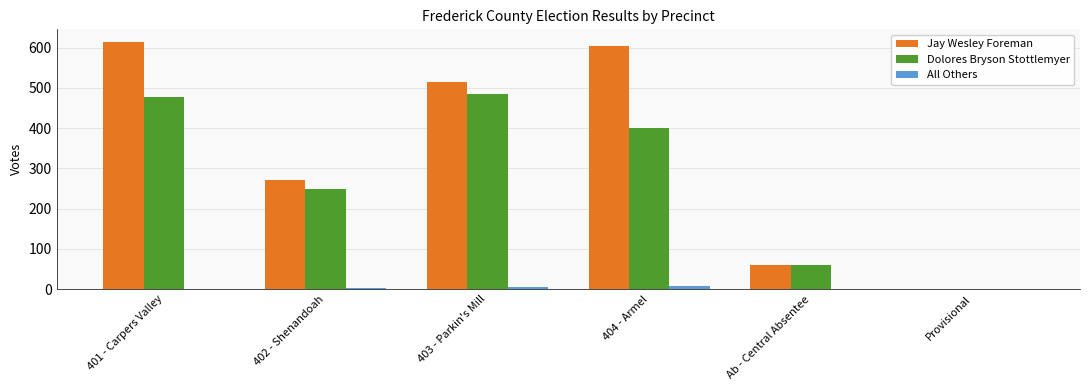

At which label does Dolores Bryson Stottlemyer first exceed 400?

401 - Carpers Valley